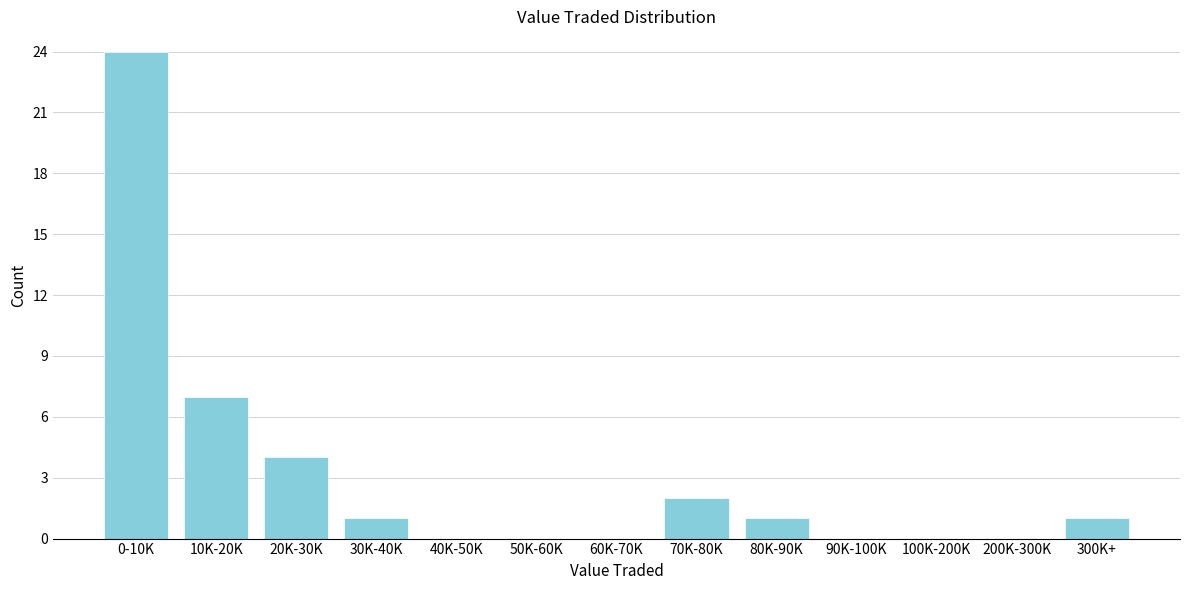

Reading left to right, extract all data points from this chart.

0-10K=24	10K-20K=7	20K-30K=4	30K-40K=1	40K-50K=0	50K-60K=0	60K-70K=0	70K-80K=2	80K-90K=1	90K-100K=0	100K-200K=0	200K-300K=0	300K+=1